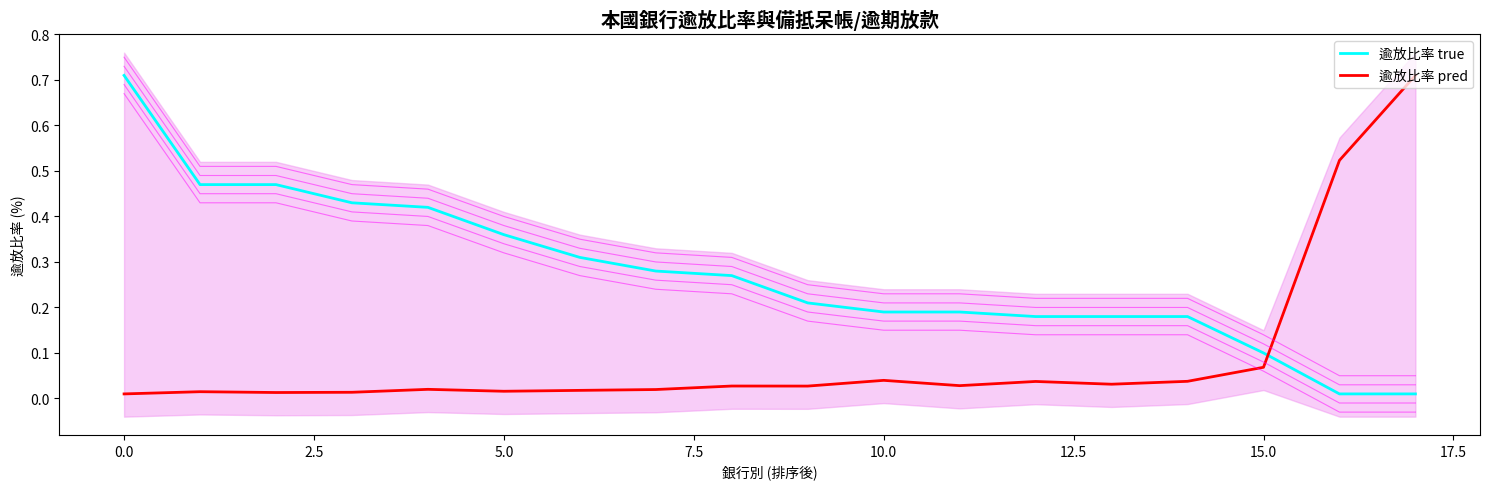

True or false: 逾放比率 pred and 逾放比率 true cross at least once.

True